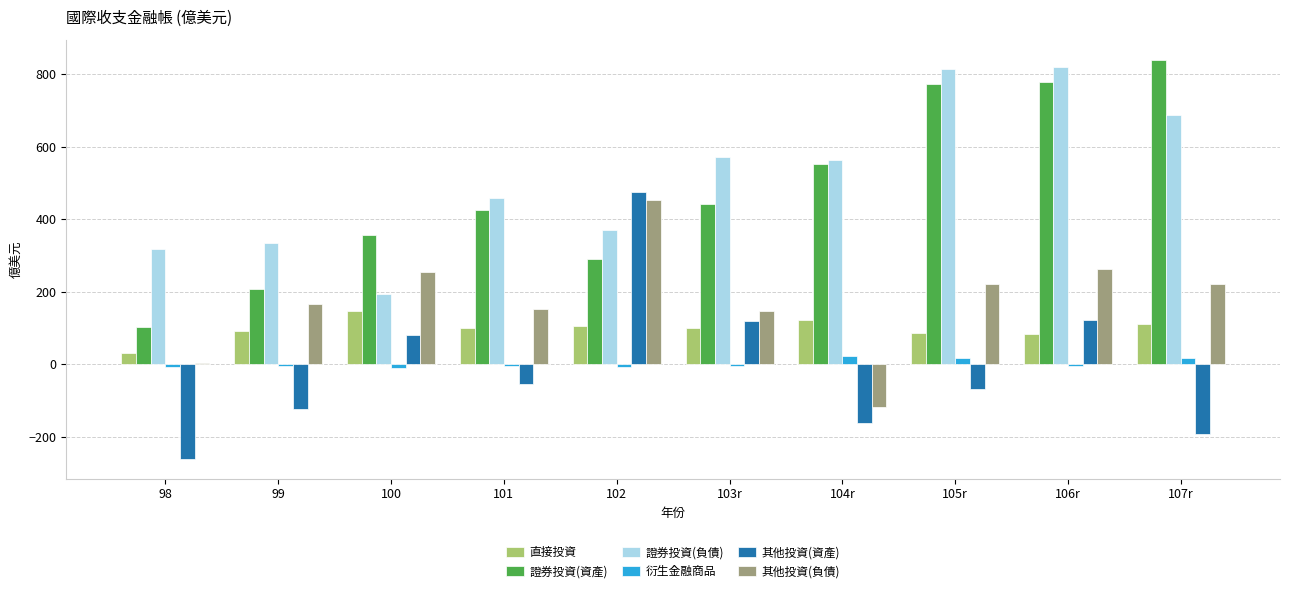

Is it true that 其他投資(負債) equals -177.6 at 104r?

False